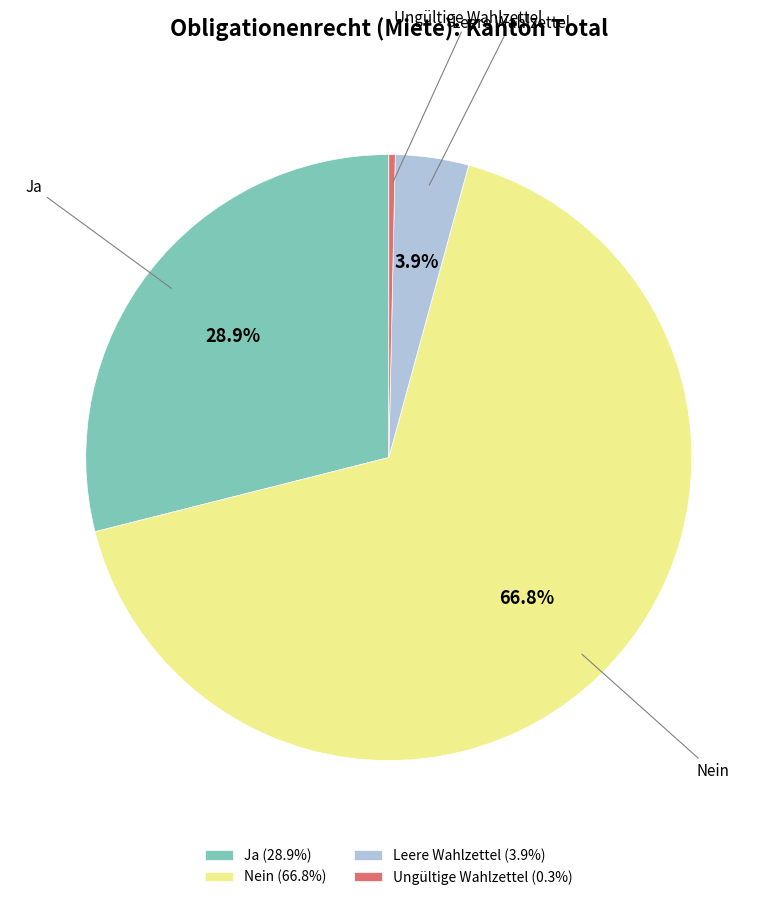

What is the smallest slice in the pie chart?

Ungültige Wahlzettel